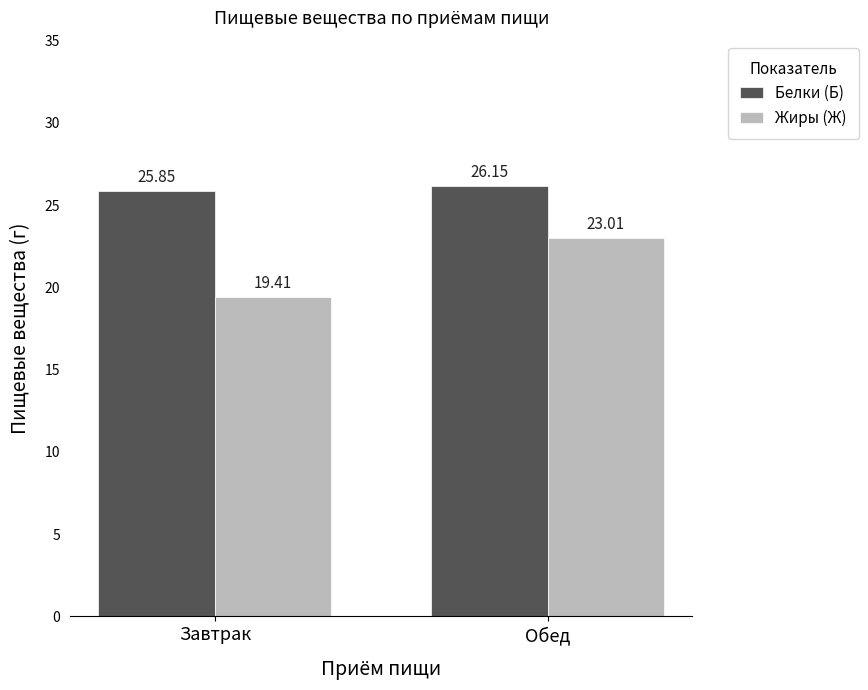

Are the bars grouped side by side (vs. stacked)?

Yes